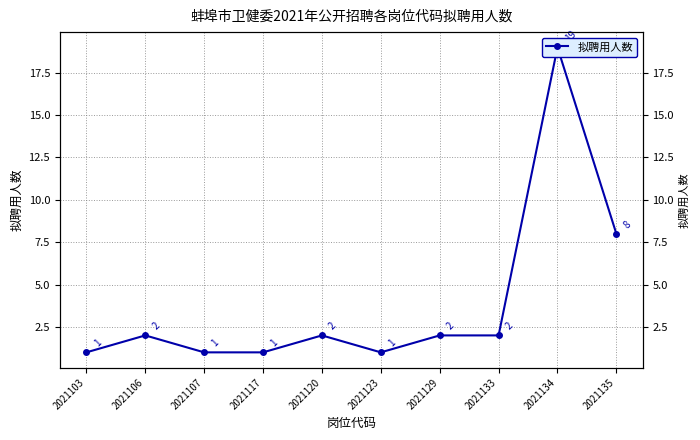

Rank the categories by value from highest to lowest.

2021134, 2021135, 2021106, 2021120, 2021129, 2021133, 2021103, 2021107, 2021117, 2021123